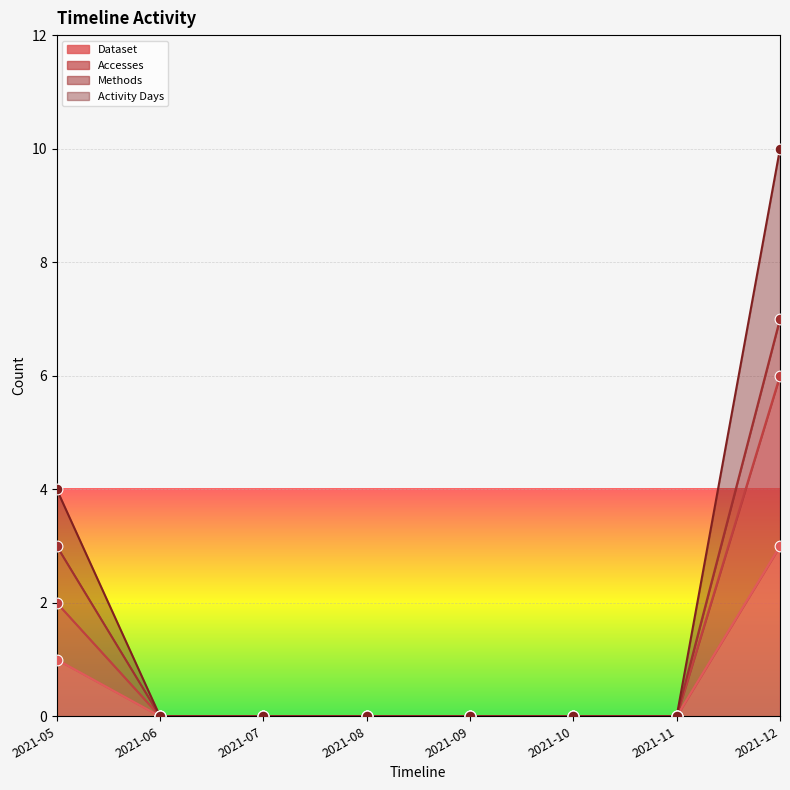

At which category is the sum across all series the highest?

2021-12